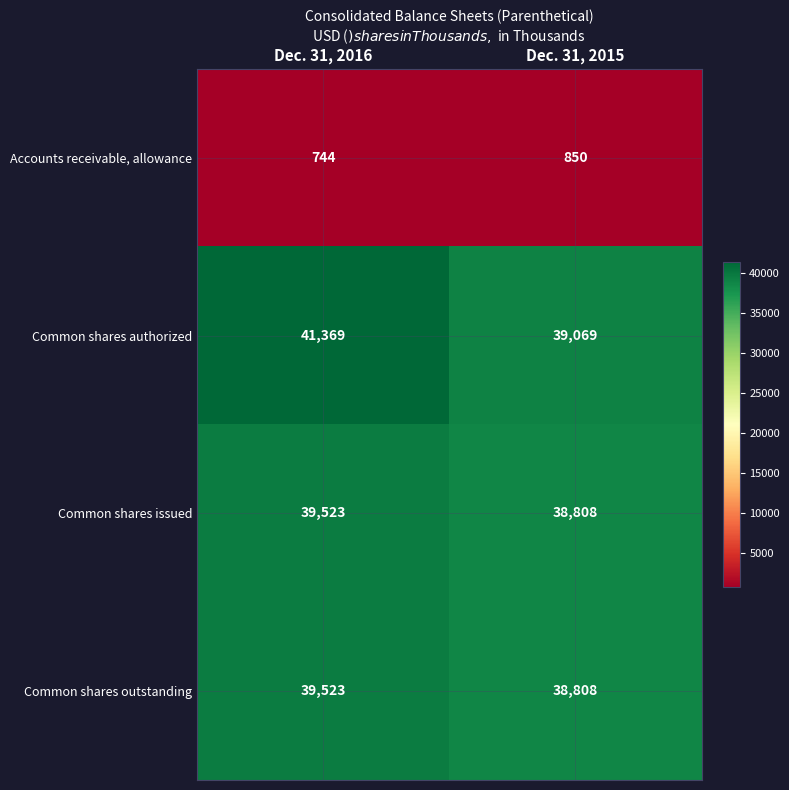

The value of Common shares authorized at Dec. 31, 2015 is 25898. True or false?

False